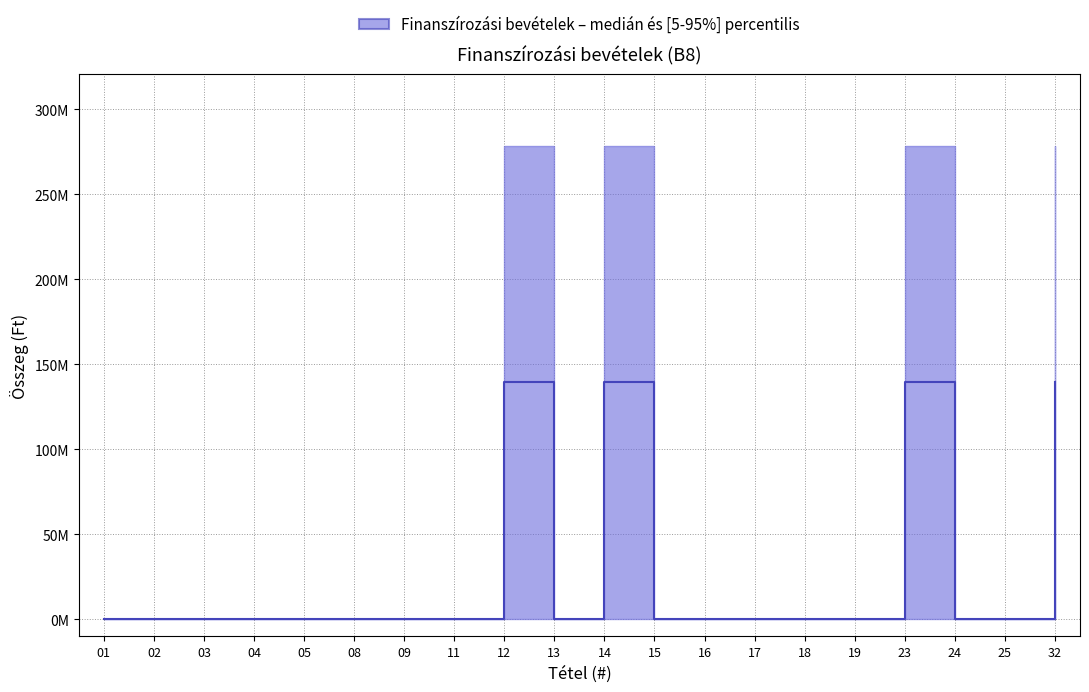

What is the difference between the second highest and minimum values?

139372227